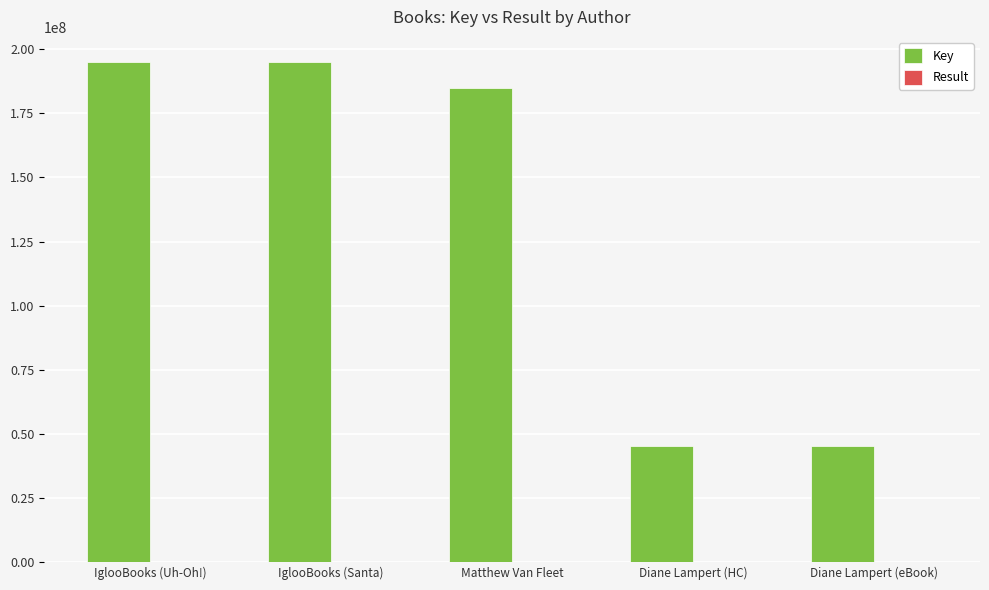

What is the sum of all Key values?

665171474